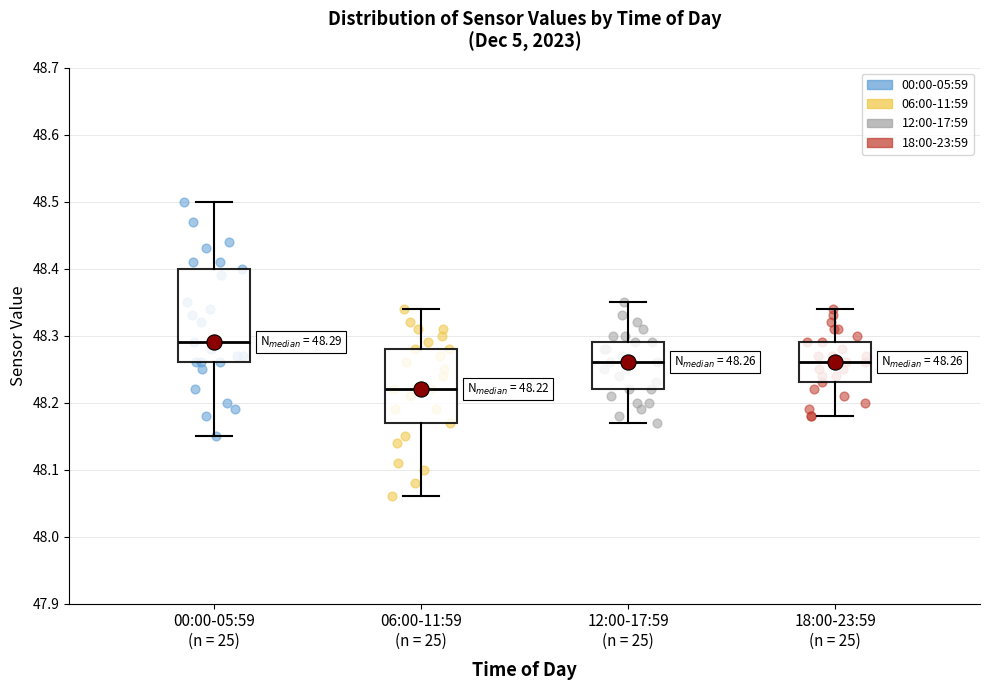

Which box has the lowest median line?

06:00-11:59 (n = 25)